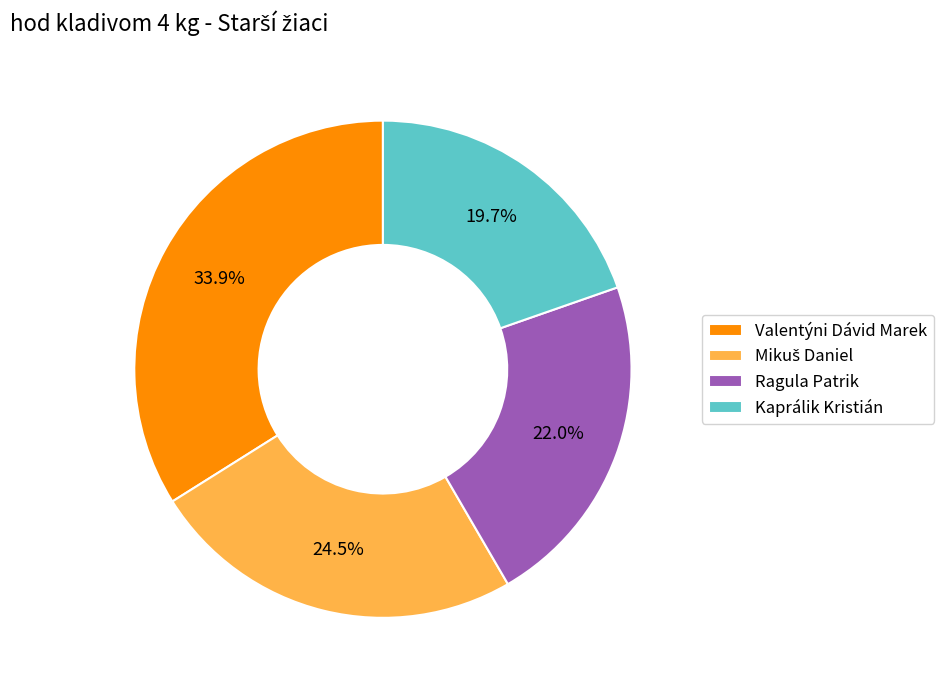

Is it true that Kaprálik Kristián is 34% of the pie?

False